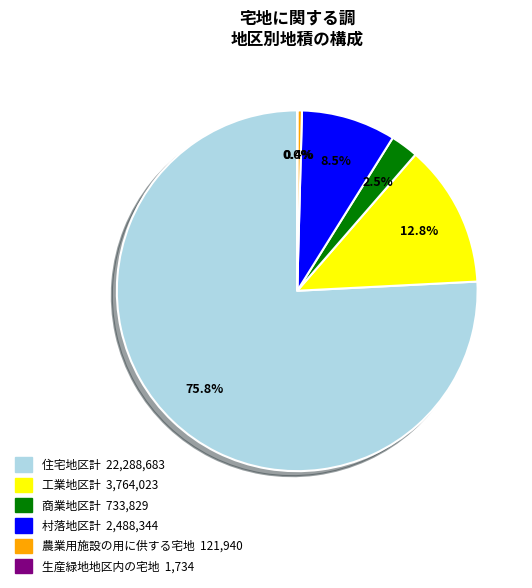

Do 住宅地区計 and 農業用施設の用に供する宅地 together represent more than half of the pie?

Yes